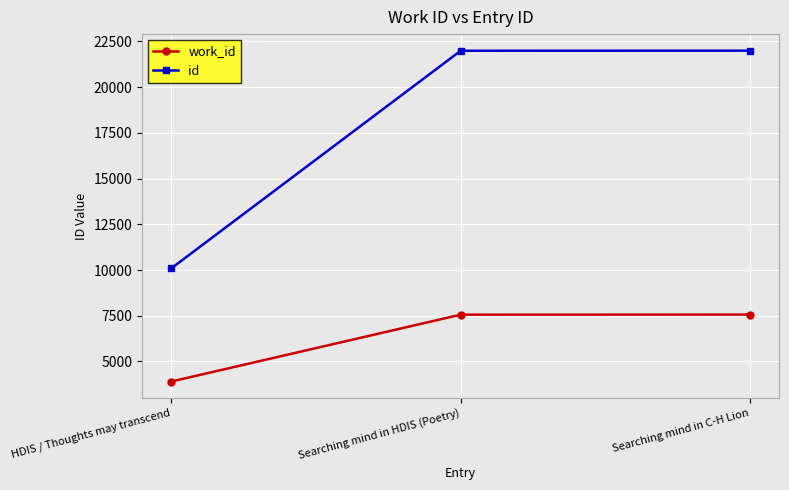

How many lines are shown in the chart?

2